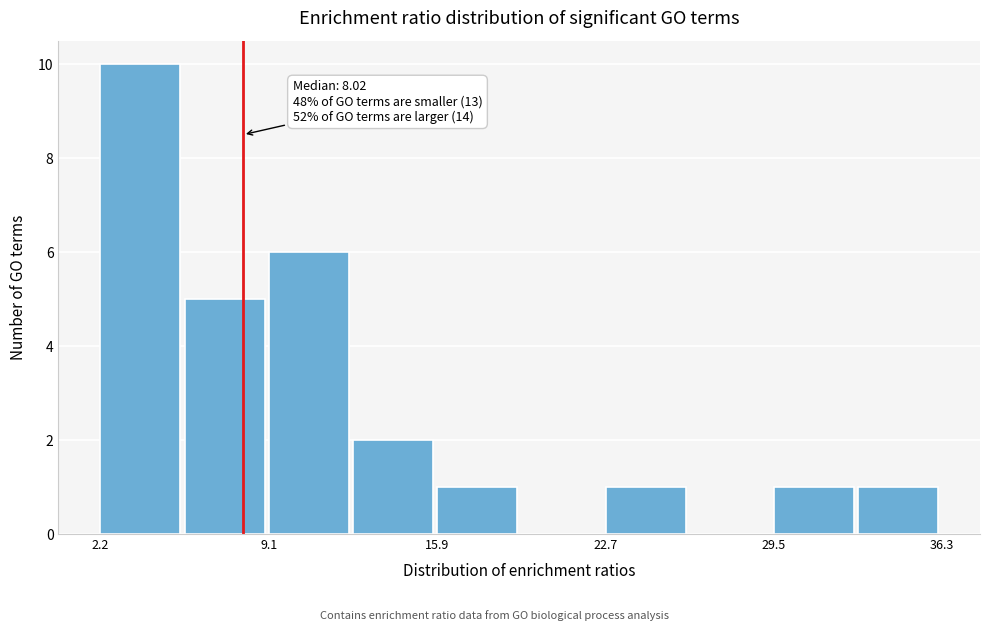

Around what value on the x-axis is the tallest bar? Give the approximate position of its centre, as read against the axis.

4